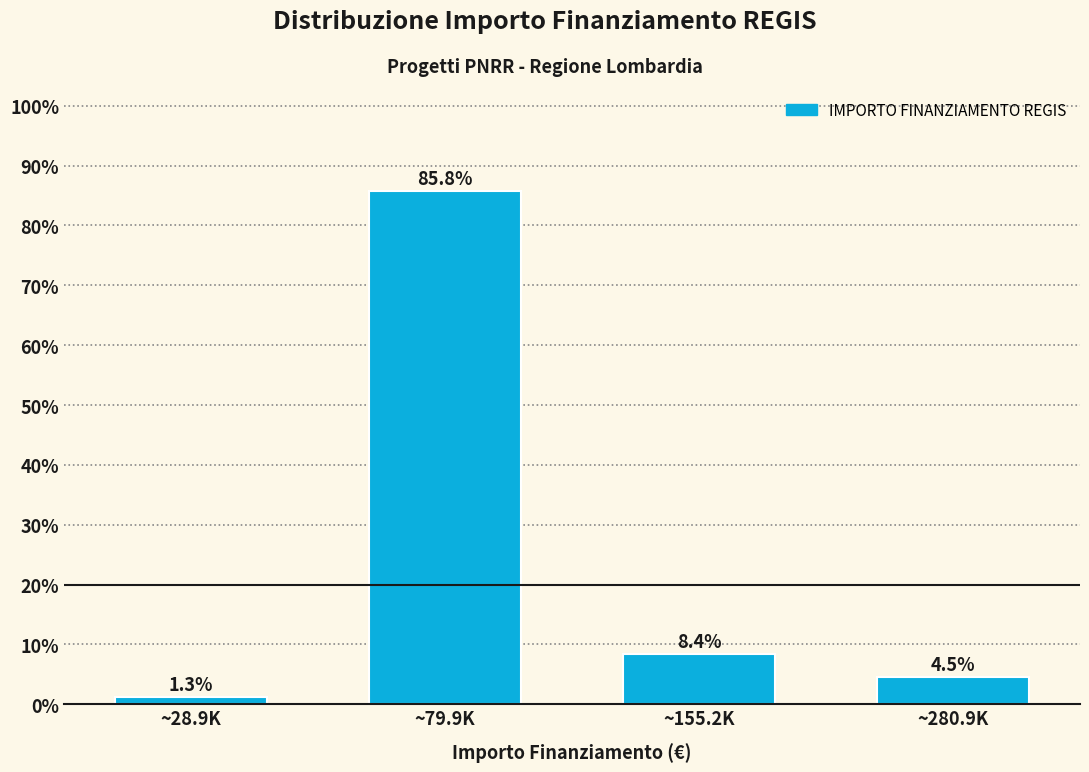

Reading right to left, extract all data points from this chart.

4.5	8.4	85.8	1.3